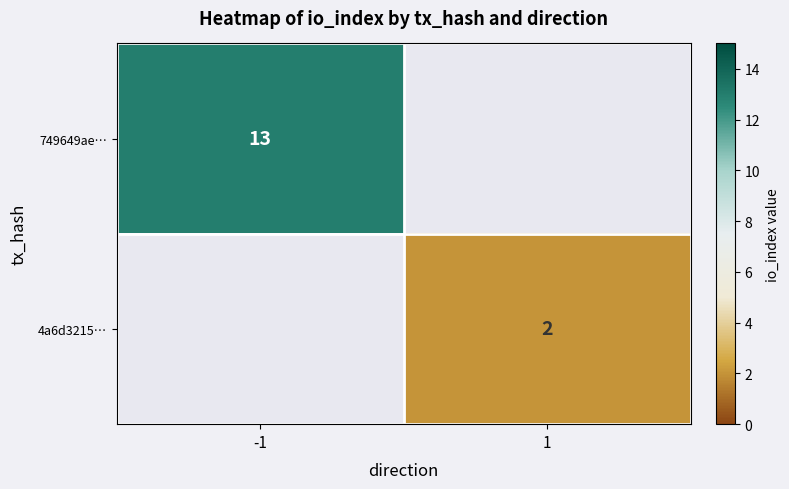

The 4a6d3215… series shows 2 at 1. True or false?

True